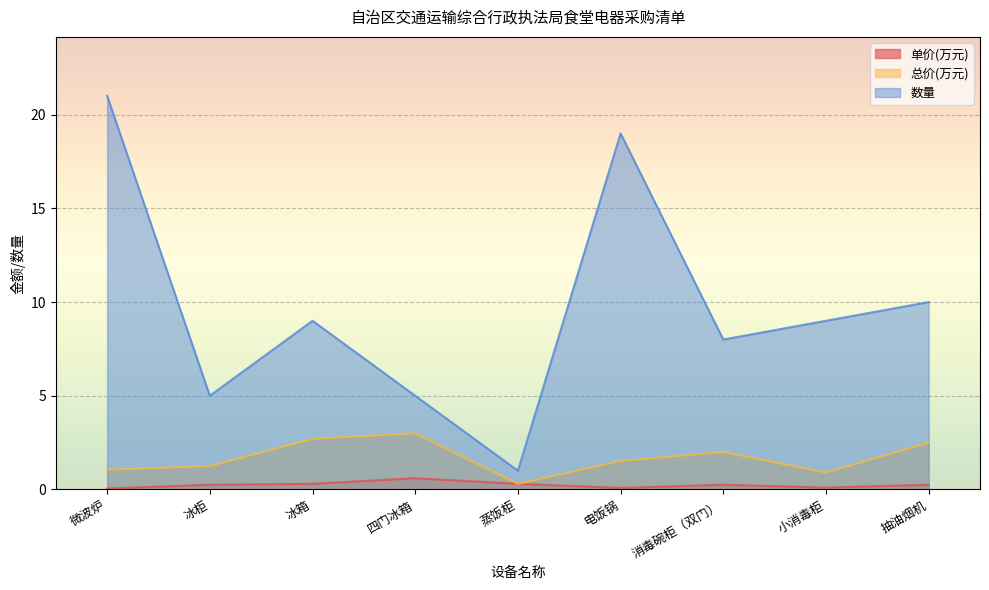

What is the difference between the 数量 values at 四门冰箱 and 消毒碗柜（双门）?

3.0